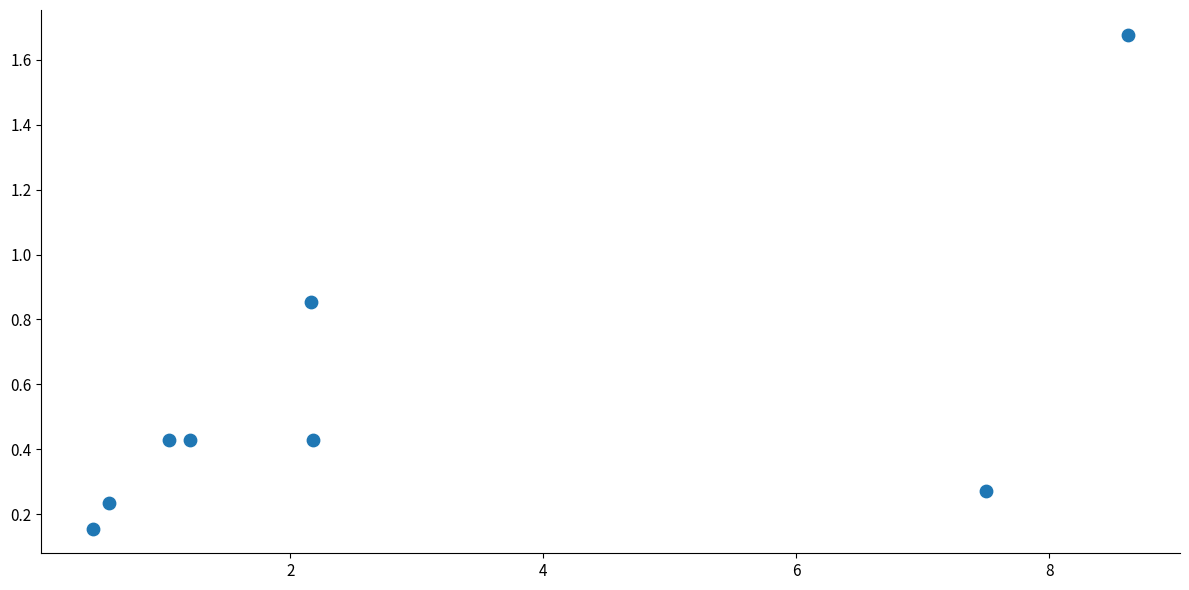

What is the range of X values (max minus min)?

8.2